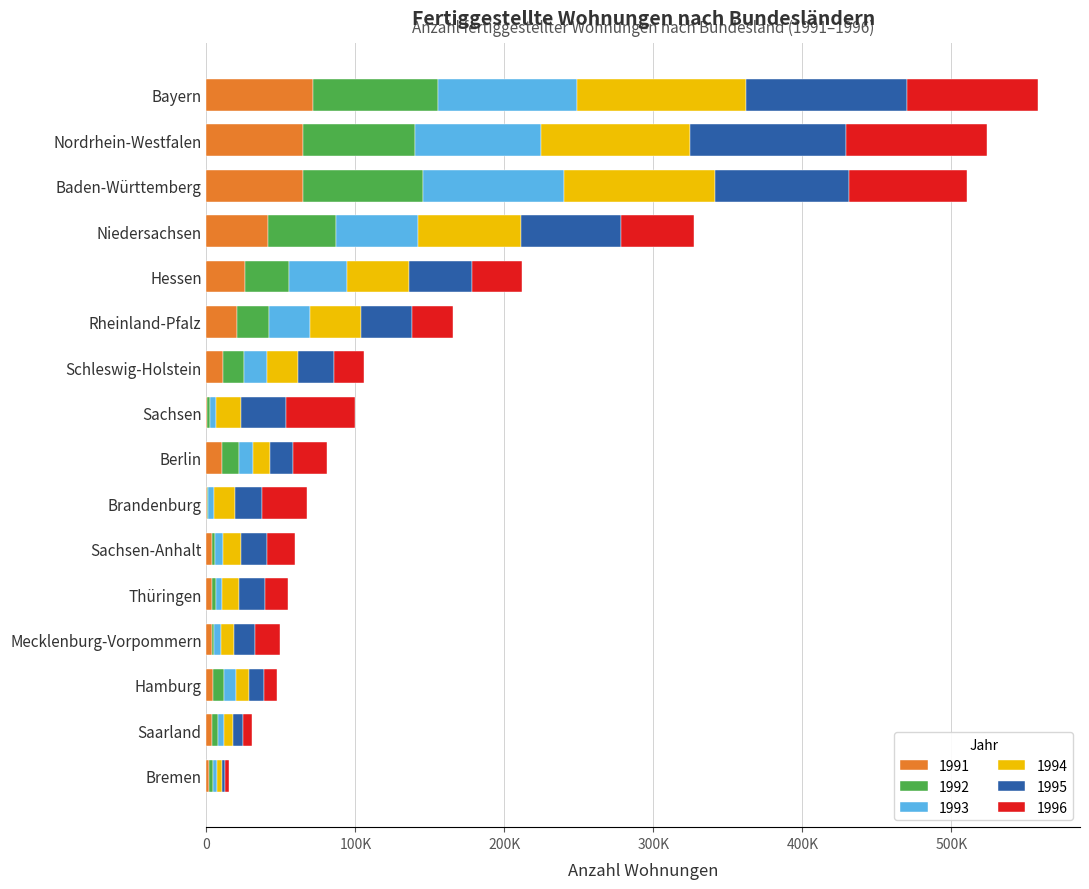

What are all the series names shown in the legend?

1991, 1992, 1993, 1994, 1995, 1996